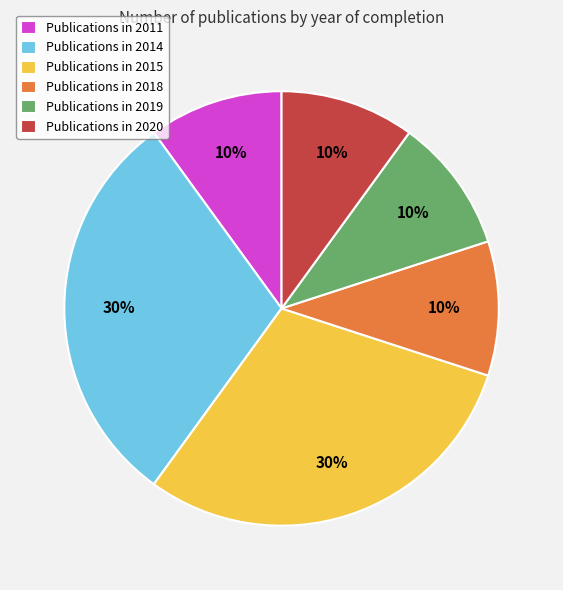

To the nearest percent, what portion does Publications in 2019 represent?

10%